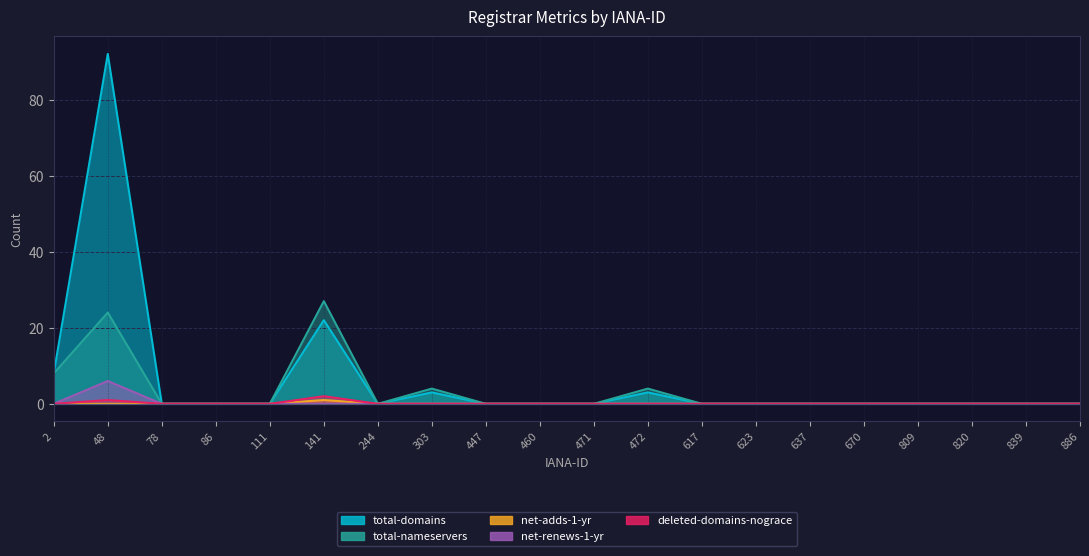

Is it true that deleted-domains-nograce equals -1 at 670?

False